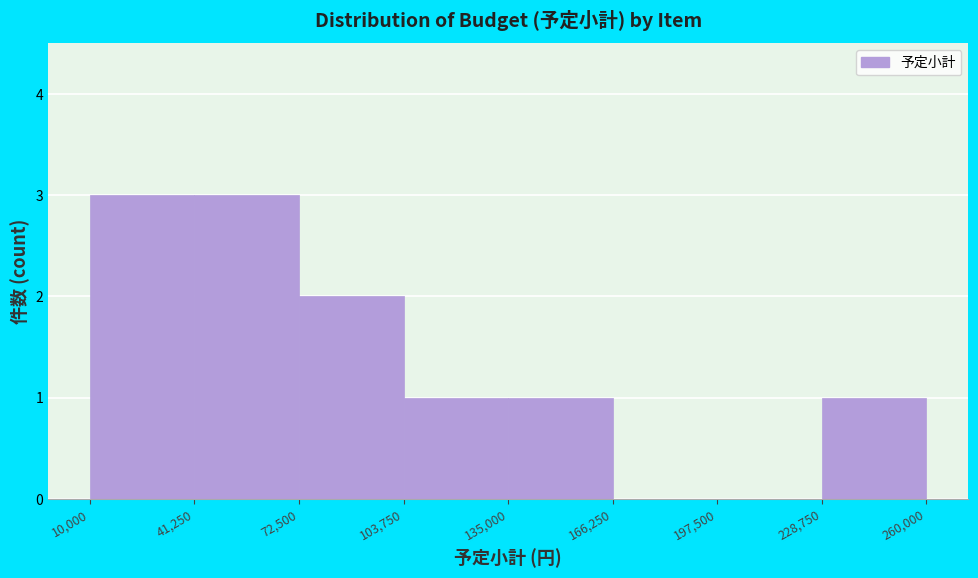

Reading left to right, transcribe this chart: for each bar, give the range it covers on the x-axis and its height. The values are not printed on the chart, so give them approximately, as read against the axis.

10,000 to 41,250: 3
41,250 to 72,500: 3
72,500 to 103,750: 2
103,750 to 135,000: 1
135,000 to 166,250: 1
166,250 to 197,500: 0
197,500 to 228,750: 0
228,750 to 260,000: 1